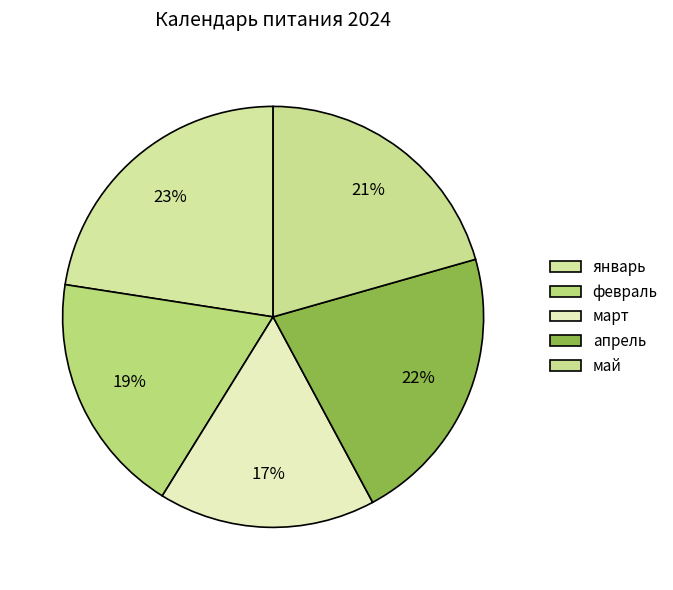

What is the ratio of the value at январь to the value at март?

1.4